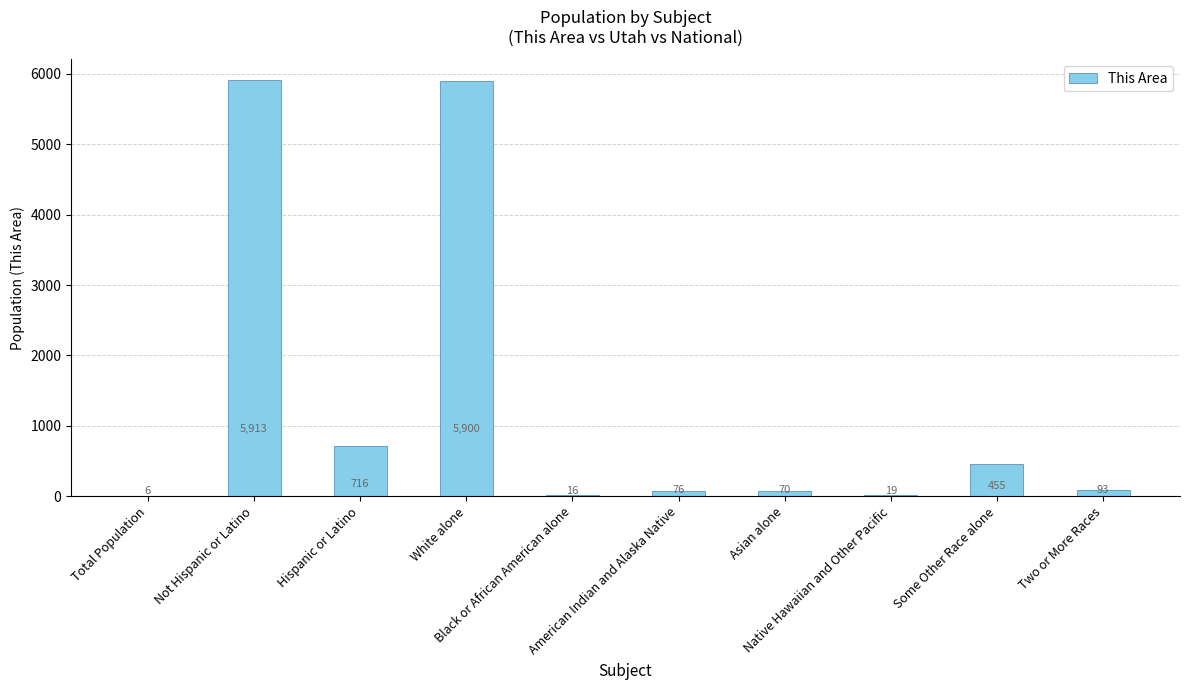

Reading left to right, extract all data points from this chart.

6	5913	716	5900	16	76	70	19	455	93